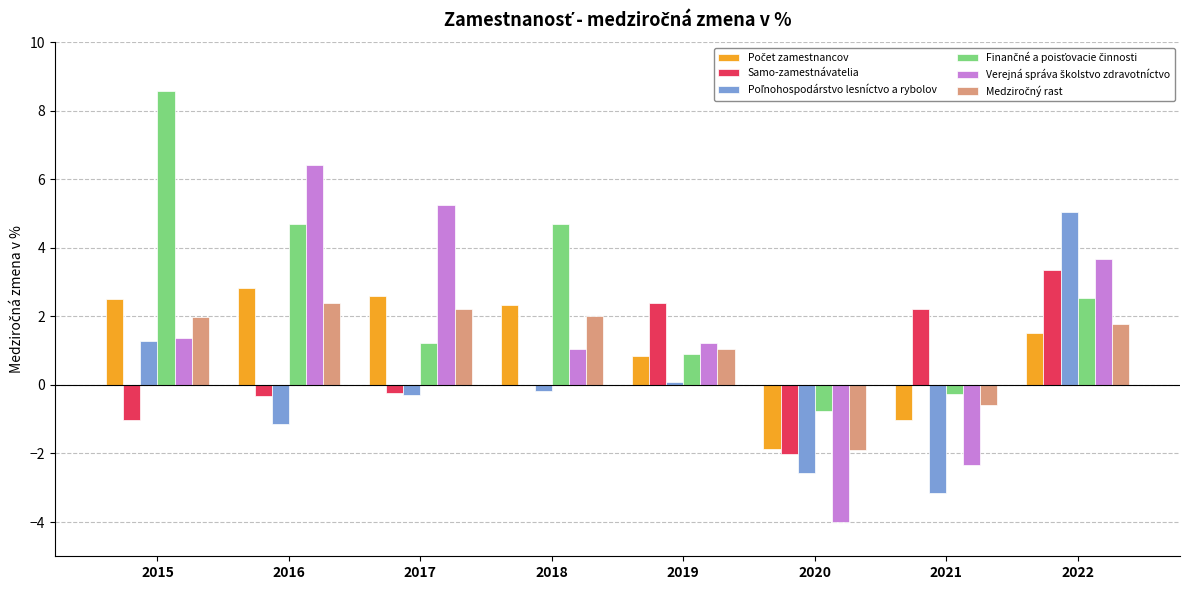

Which label corresponds to the largest value in the chart?

2015